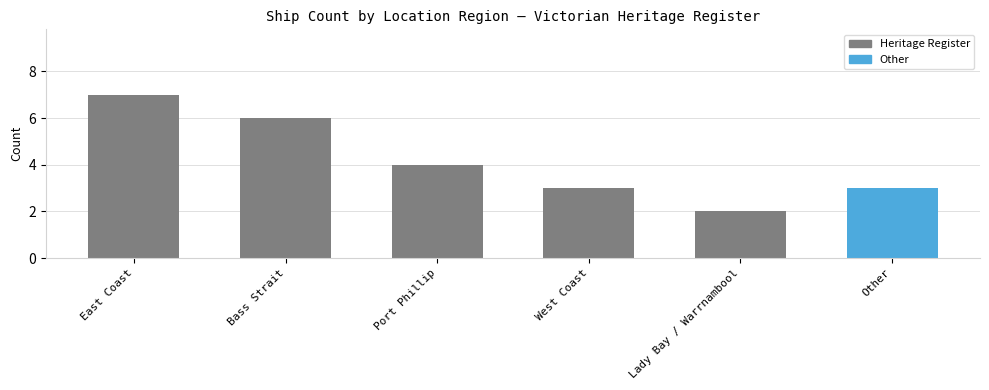

Which label corresponds to the largest value in the chart?

East Coast